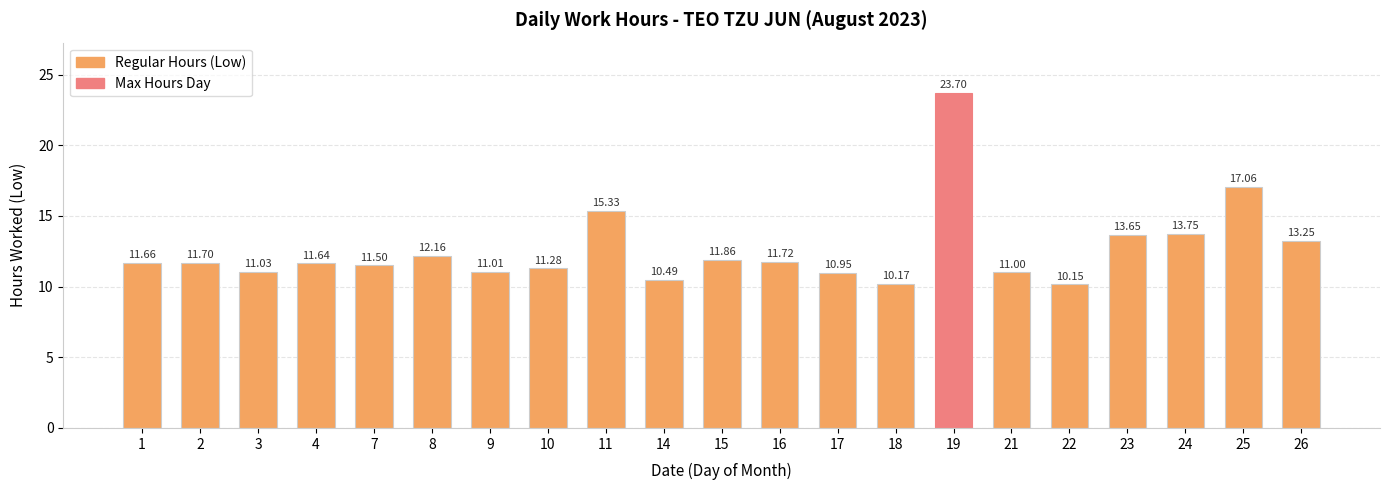

What is the change in value from 8 to 23?

+1.5